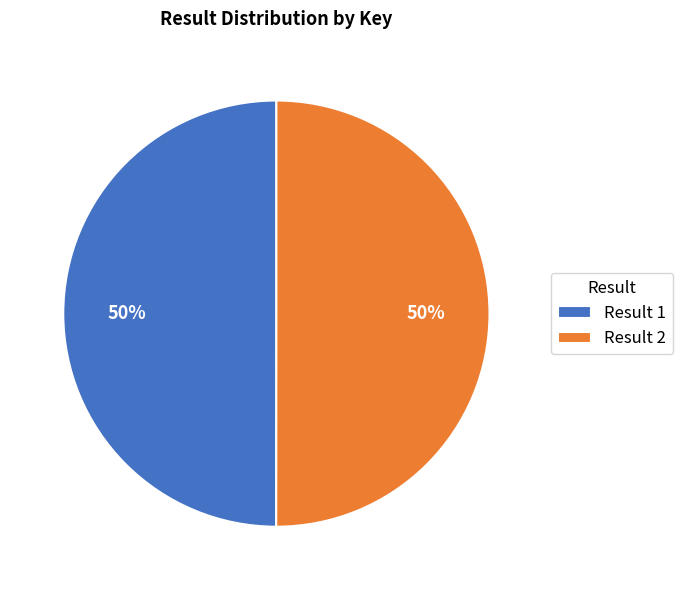

Approximately how many times larger is the value at Result 1 compared to Result 2?

1.0